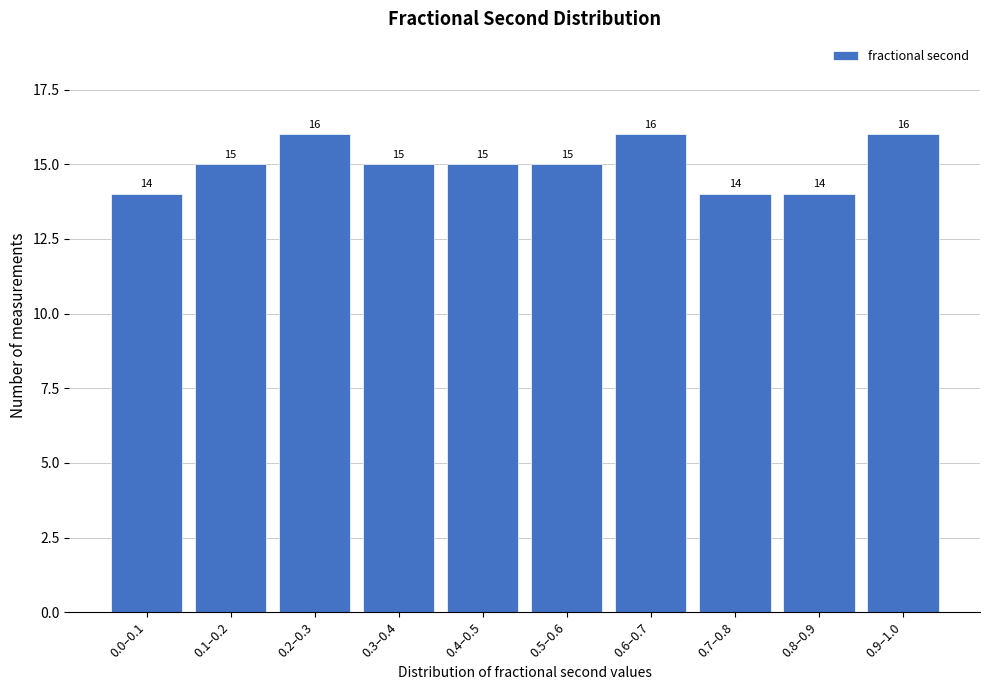

Reading left to right, transcribe all the data shown in this chart.

14	15	16	15	15	15	16	14	14	16